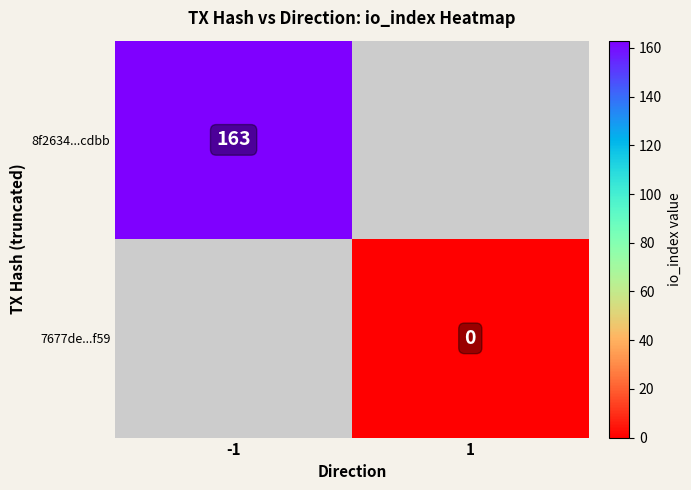

Is it true that 8f2634...cdbb equals 268 at -1?

False